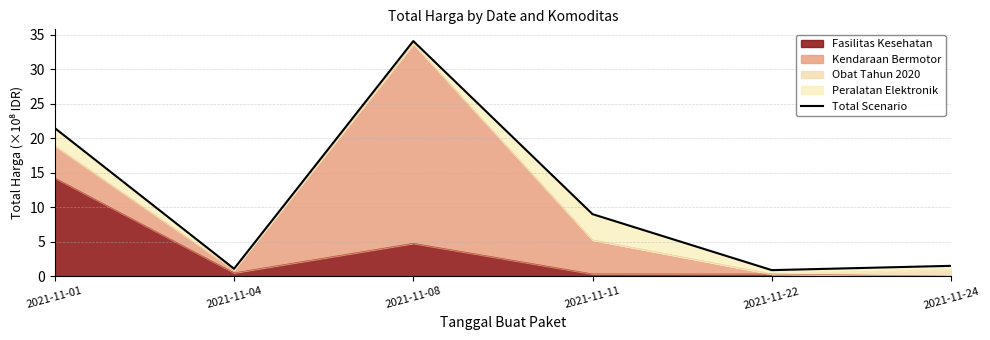

The value at 2021-11-24 is 0.4. True or false?

False